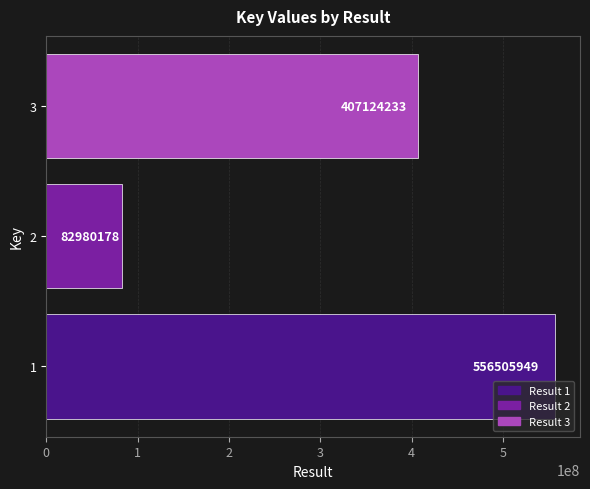

True or false: the data shows 556505949 at 1.

True